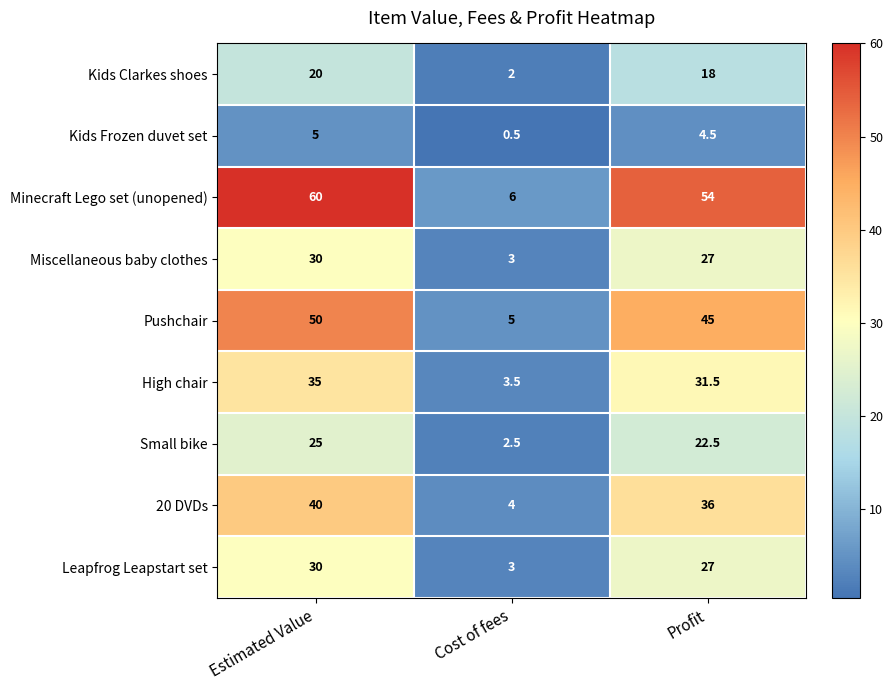

Reading left to right, transcribe all the data shown in this chart.

Kids Clarkes shoes: 20.0	2.0	18.0
Kids Frozen duvet set: 5.0	0.5	4.5
Minecraft Lego set (unopened): 60.0	6.0	54.0
Miscellaneous baby clothes: 30.0	3.0	27.0
Pushchair: 50.0	5.0	45.0
High chair: 35.0	3.5	31.5
Small bike: 25.0	2.5	22.5
20 DVDs: 40.0	4.0	36.0
Leapfrog Leapstart set: 30.0	3.0	27.0